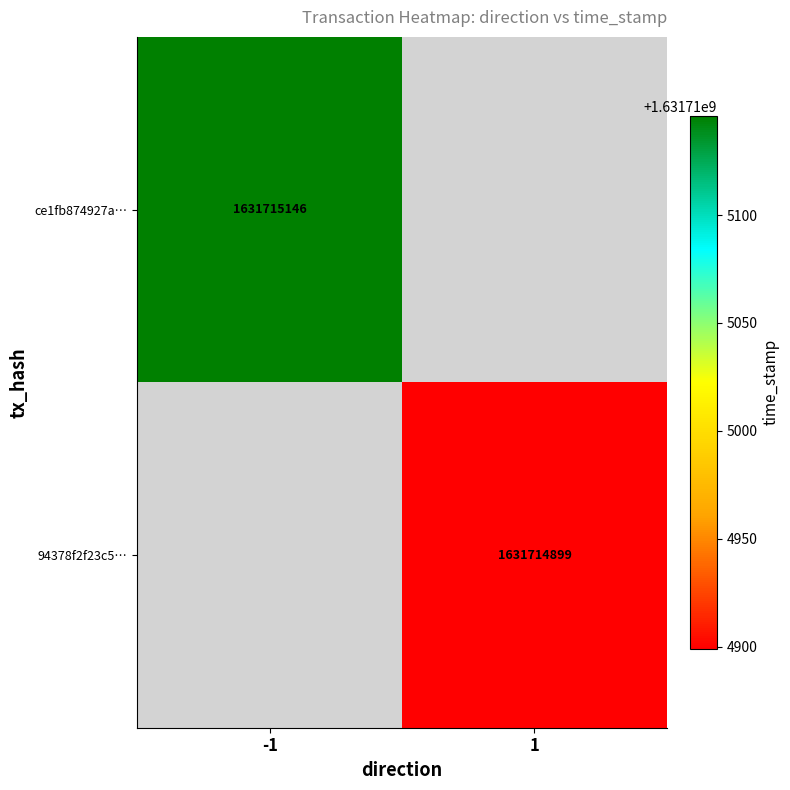

Rank the series by their average value, from highest to lowest.

ce1fb874927a4385d3c0cc7717675744fec0f0d, 94378f2f23c5d0443db13a8a848373efe40b4c0